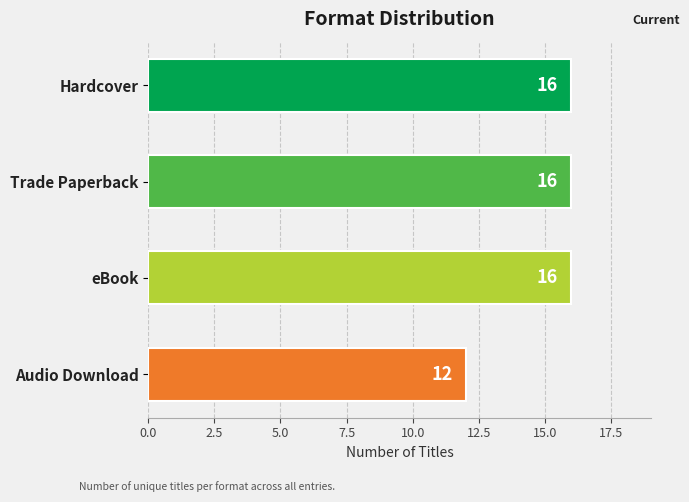

What is the difference between the maximum and minimum values?

4